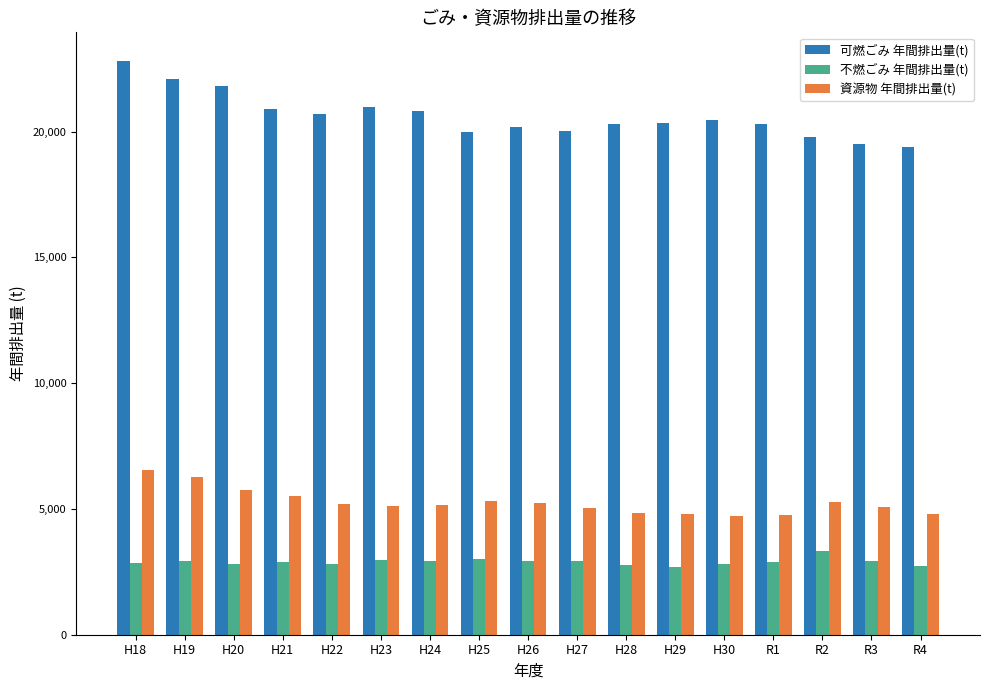

Rank the series by their maximum value, from highest to lowest.

可燃ごみ 年間排出量(t), 資源物 年間排出量(t), 不燃ごみ 年間排出量(t)